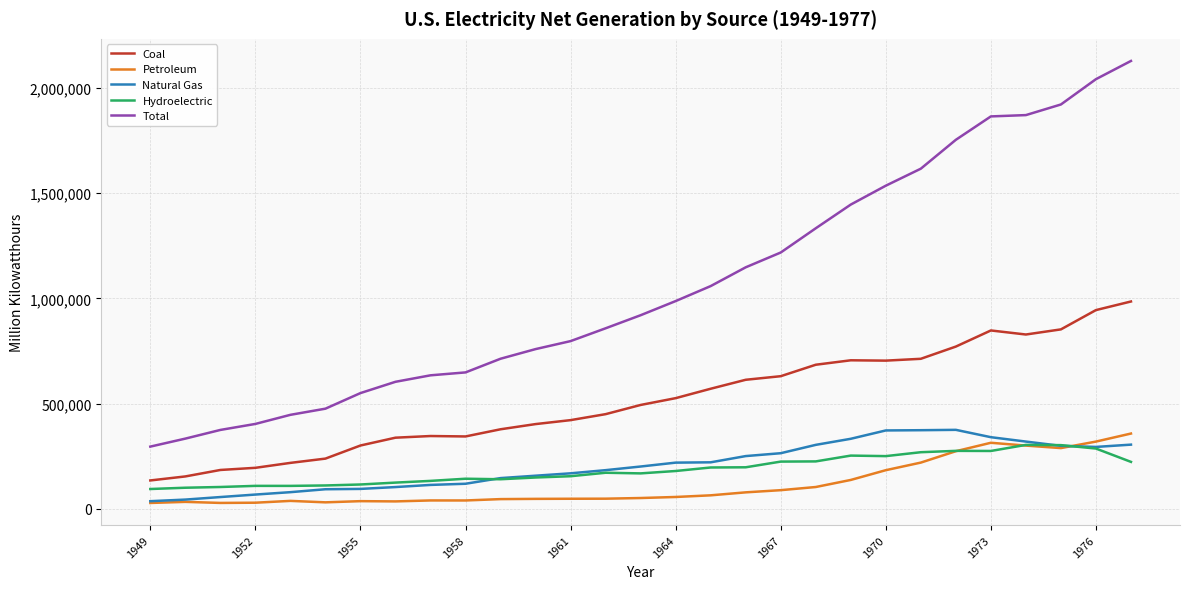

Does the chart display data point markers on the line(s)?

No